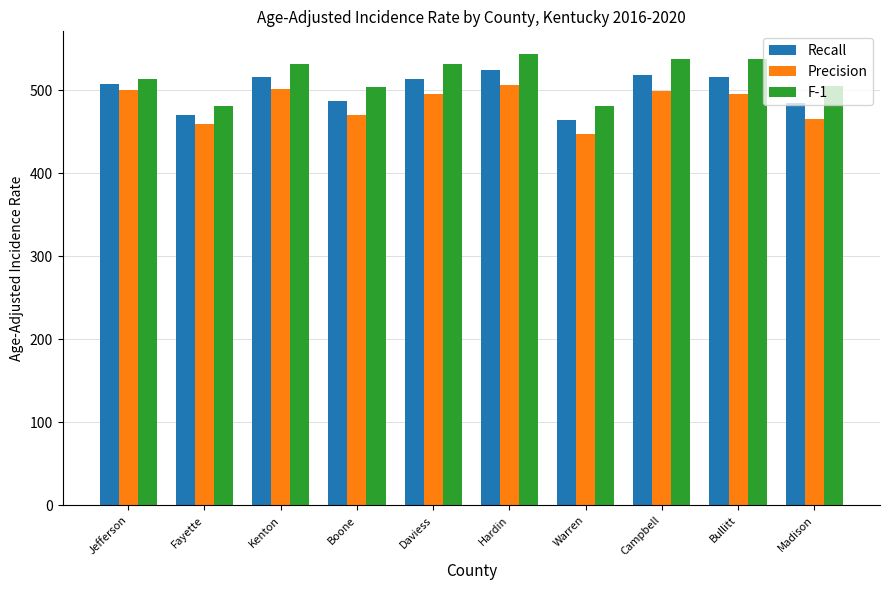

The Recall series shows 484.9 at Madison. True or false?

True